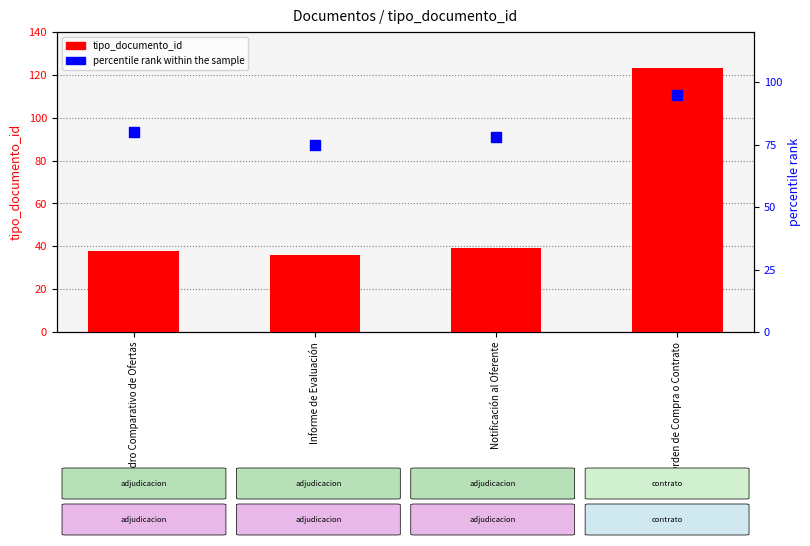

Which series contains the lowest Y value?

tipo_documento_id